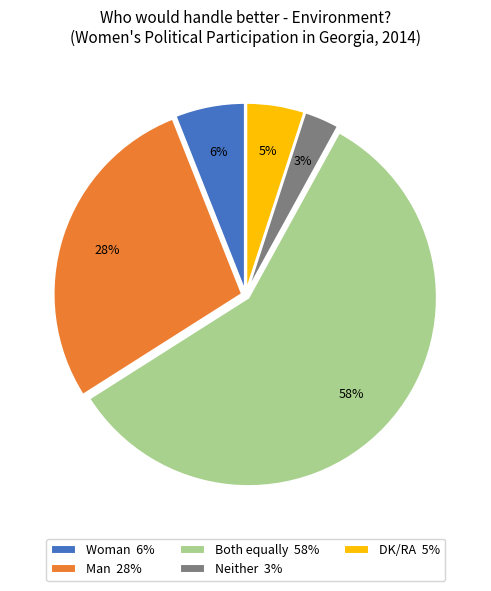

Which category has the smallest portion of the pie?

Neither